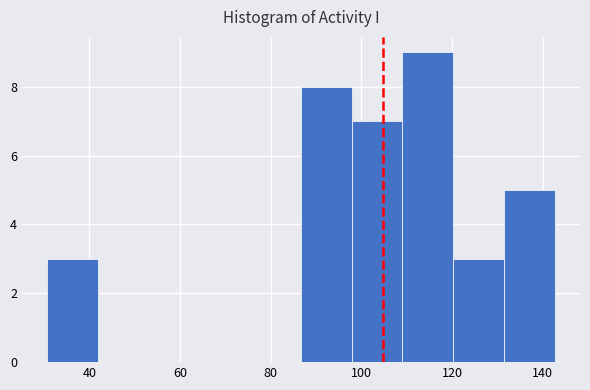

Reading left to right, list every bar in this chart as the range it spans on the x-axis followed by its height. Neither the bar edges nor the heights are printed on the chart, so give them approximately, as read against the axes.

30 to 42: 3
42 to 54: 0
54 to 64: 0
64 to 76: 0
76 to 86: 0
86 to 98: 8
98 to 110: 7
110 to 120: 9
120 to 132: 3
132 to 142: 5